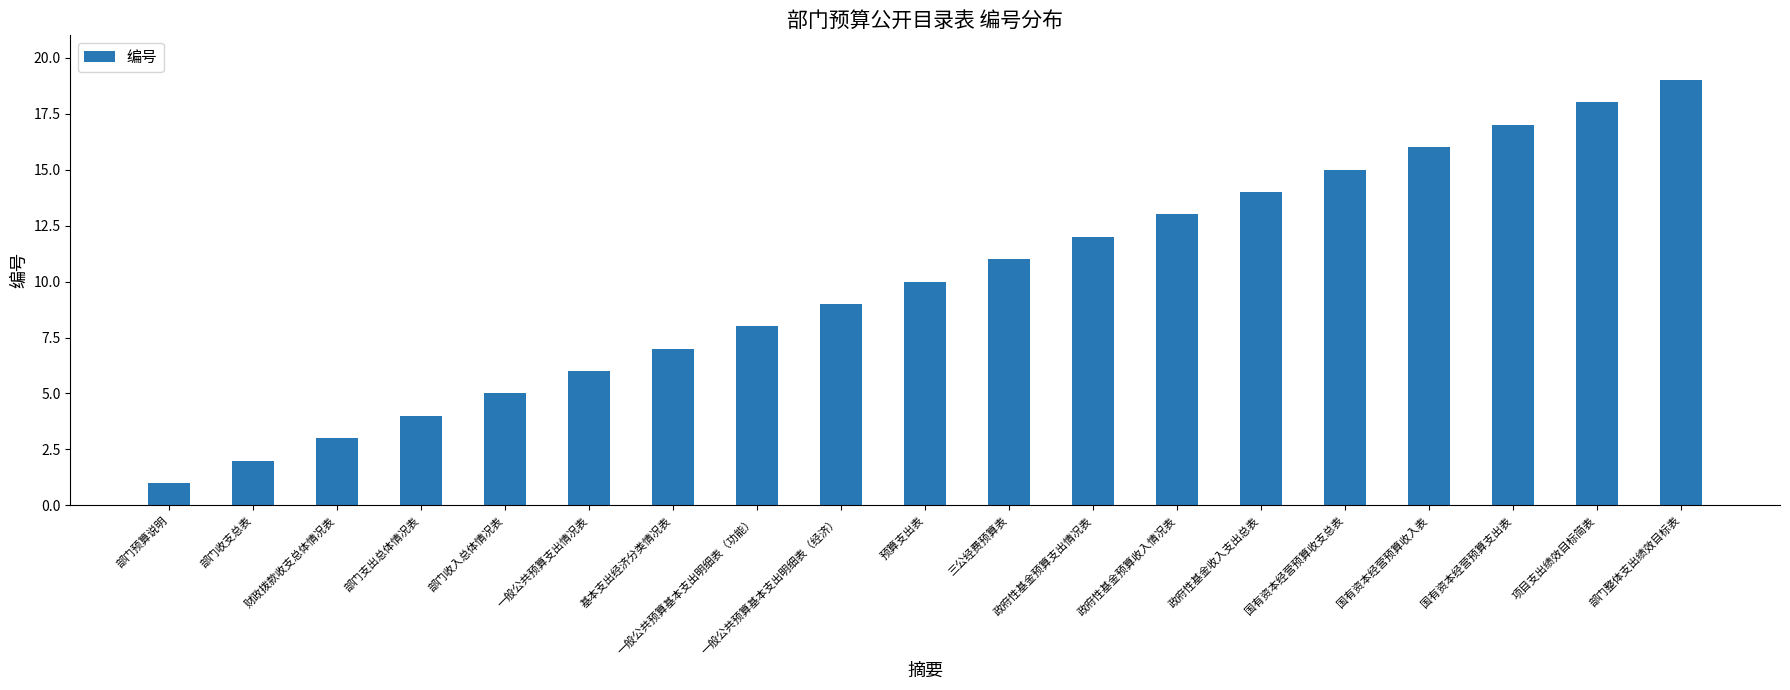

What position from the left is 三公经费预算表?

11